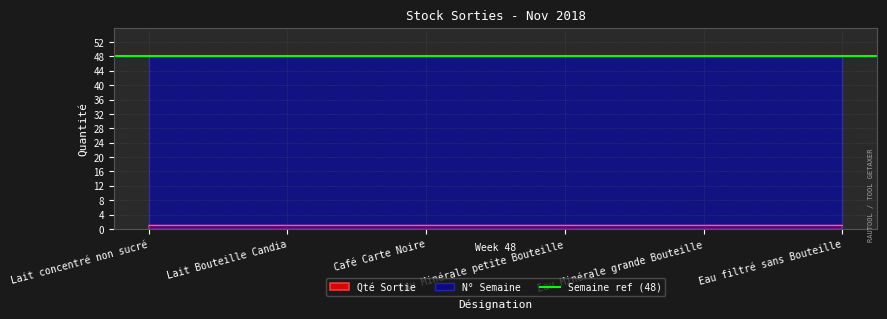

True or false: Qté Sortie and N° Semaine cross at least once.

False